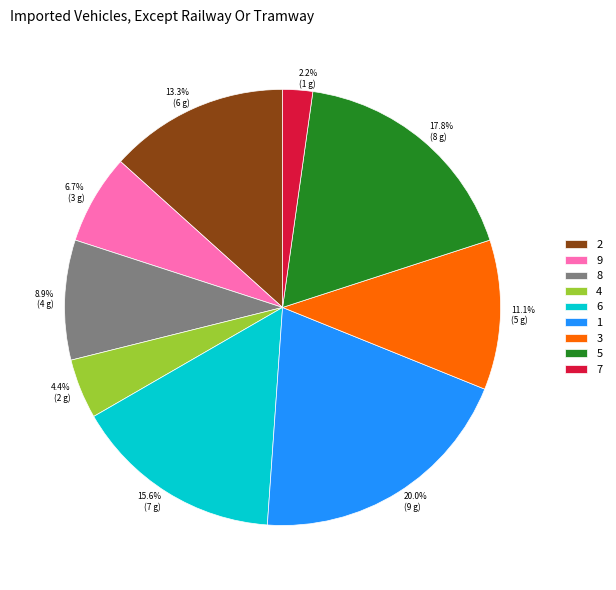

Which slice is the largest?

1